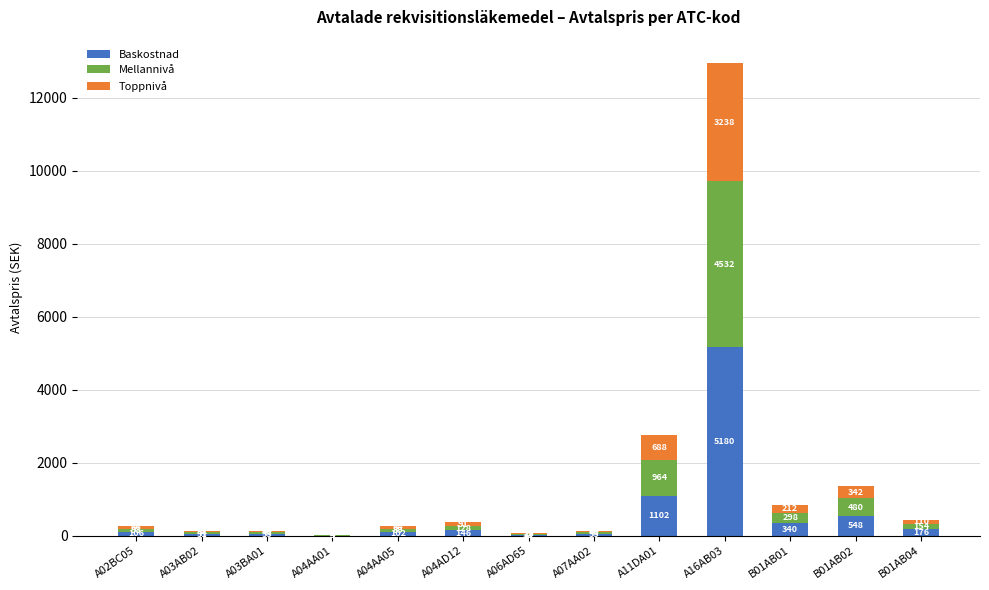

What is the sum of the Baskostnad values at A03AB02 and B01AB02?

598.8